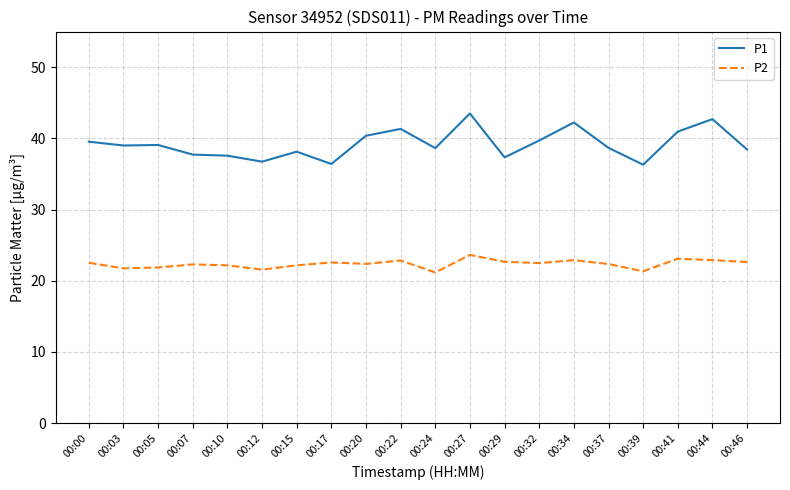

At which label does P1 reach its peak?

00:27